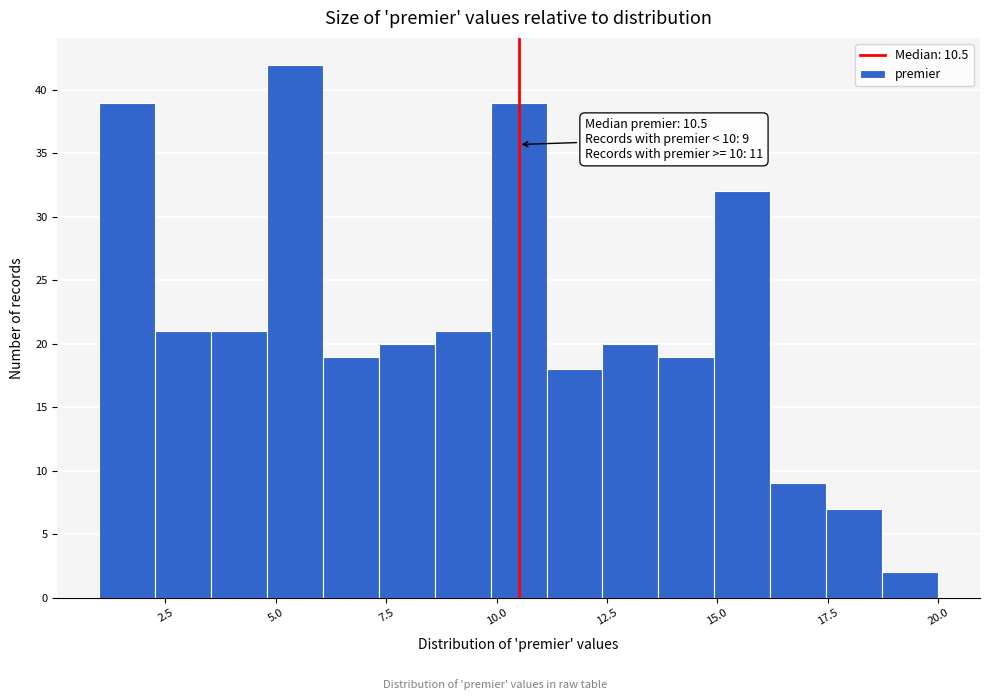

Read against the x-axis, roughly where is the centre of the tallest bar?

5.5